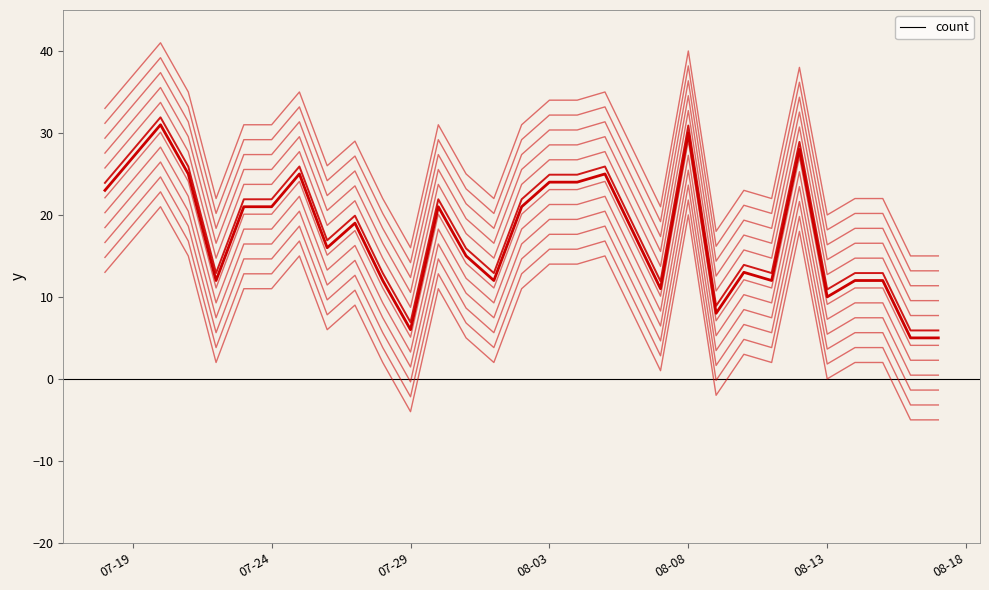

What is the approximate value at 08-08?

30.9